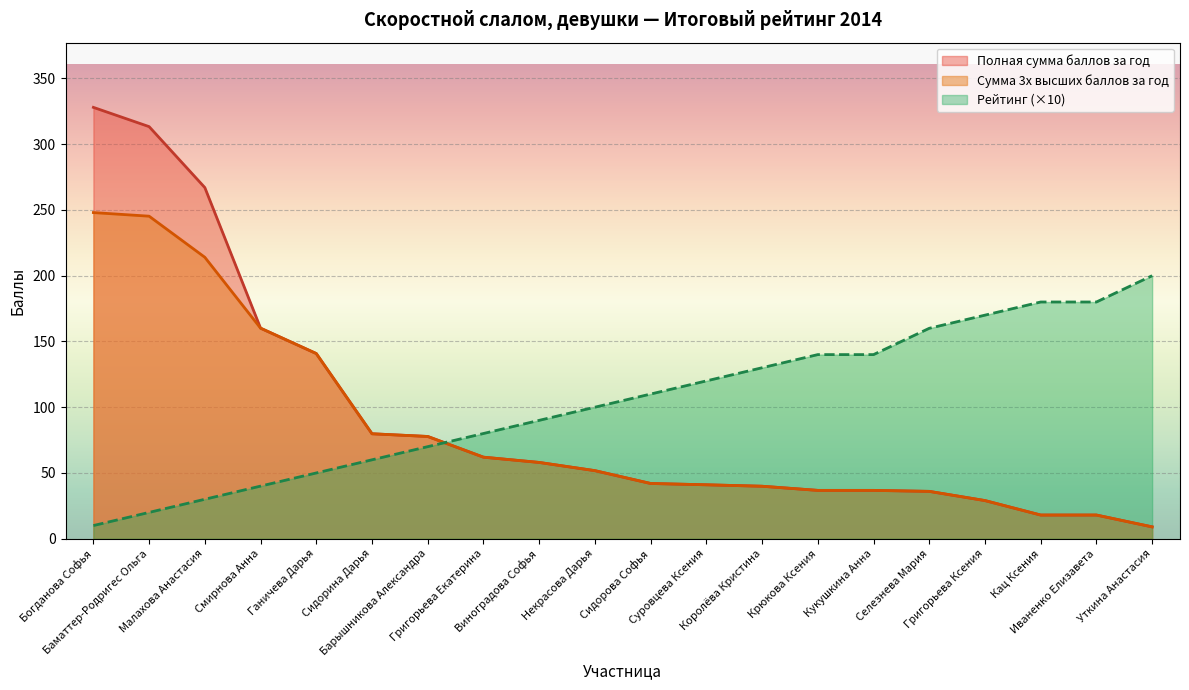

What is the approximate value of Рейтинг at Кукушкина Анна?

140.0